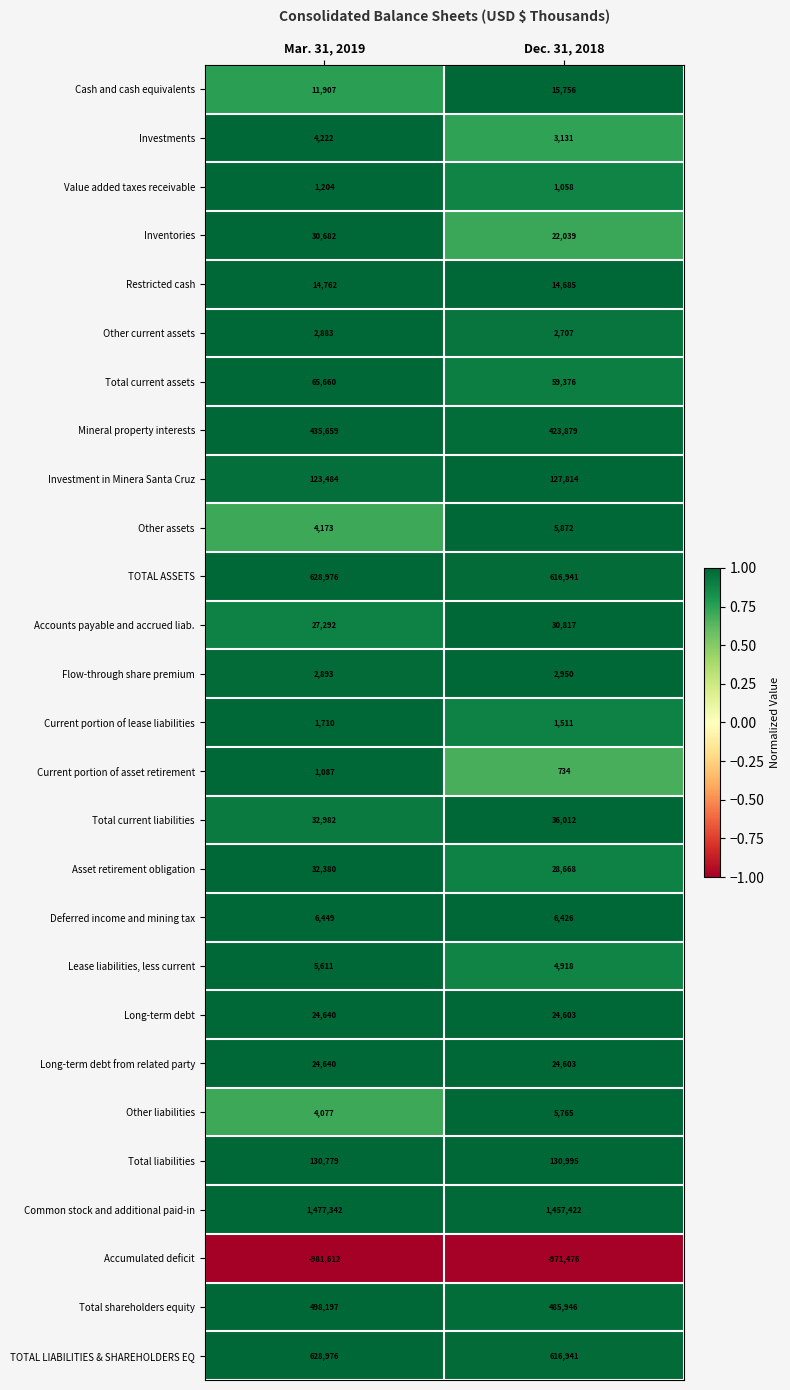

At which category does the chart reach its peak across all series?

Mar. 31, 2019